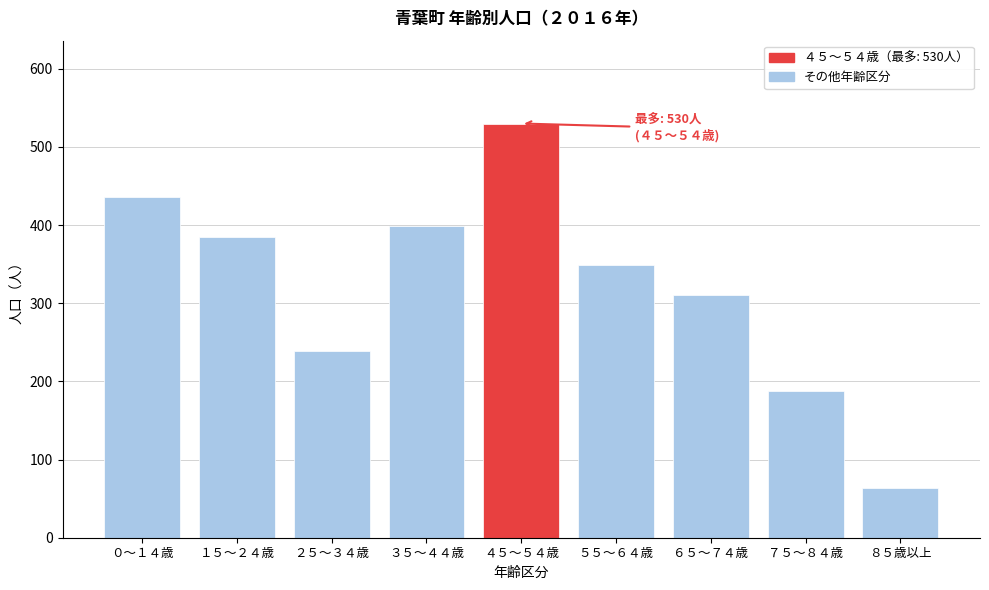

Reading right to left, extract all data points from this chart.

64	188	311	349	530	399	239	385	436